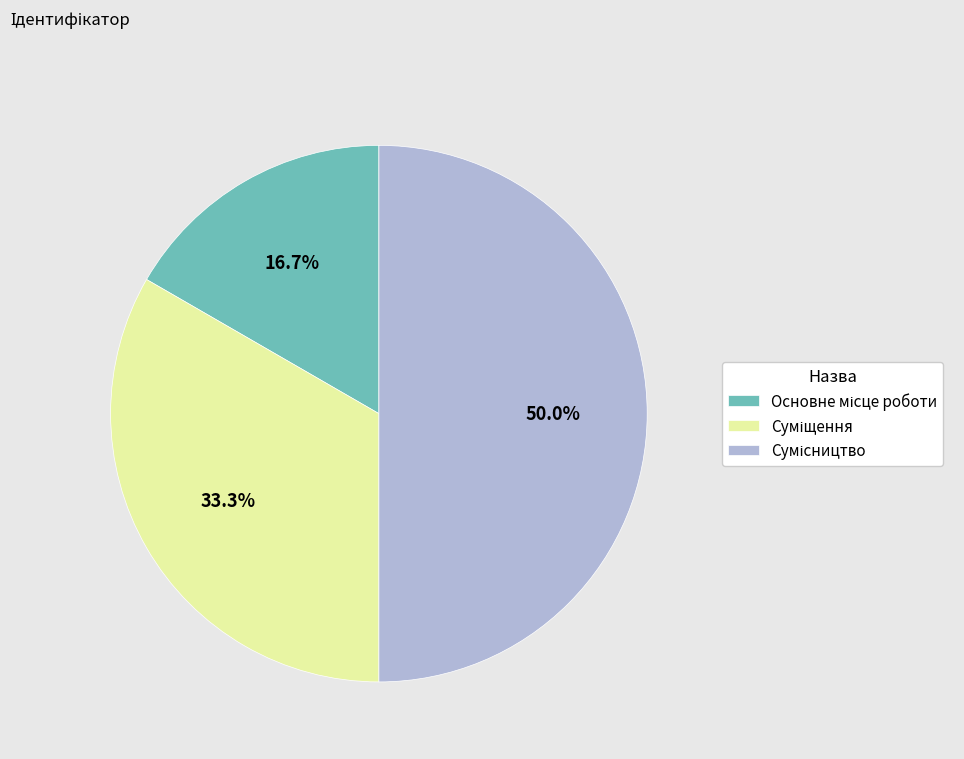

The Основне місце роботи slice represents 17% of the pie. True or false?

True